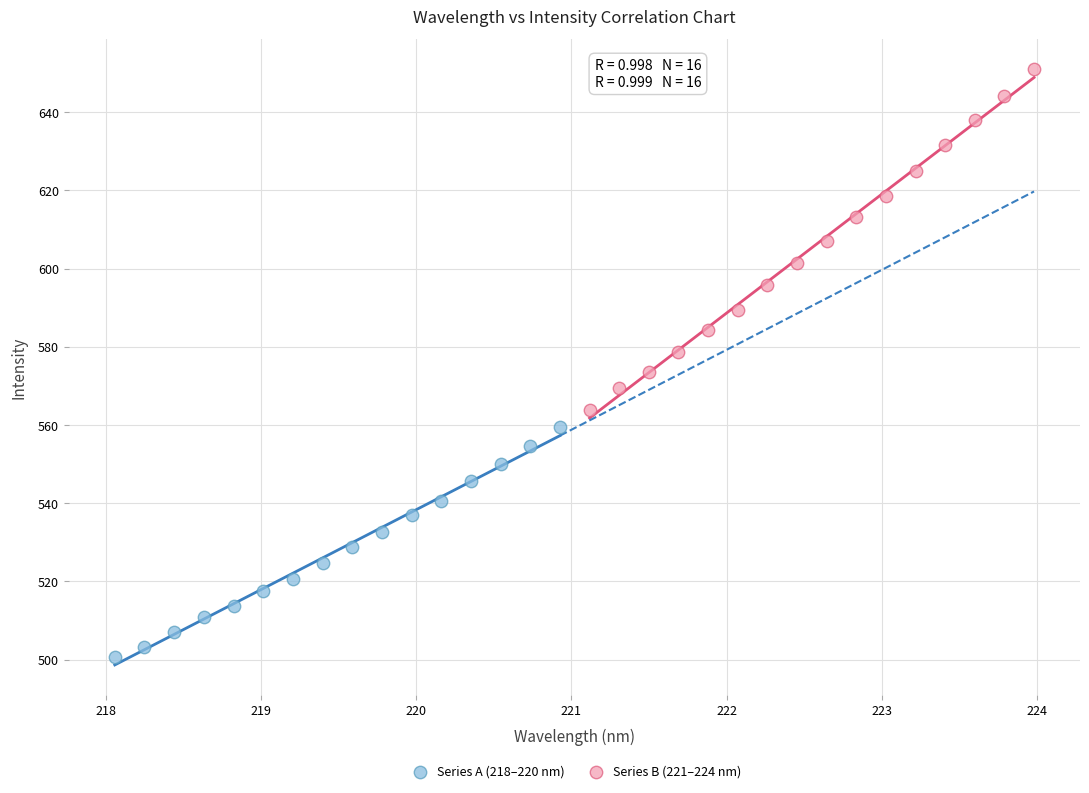

Which series has the largest Y range (max minus min)?

Series B (221–224 nm)